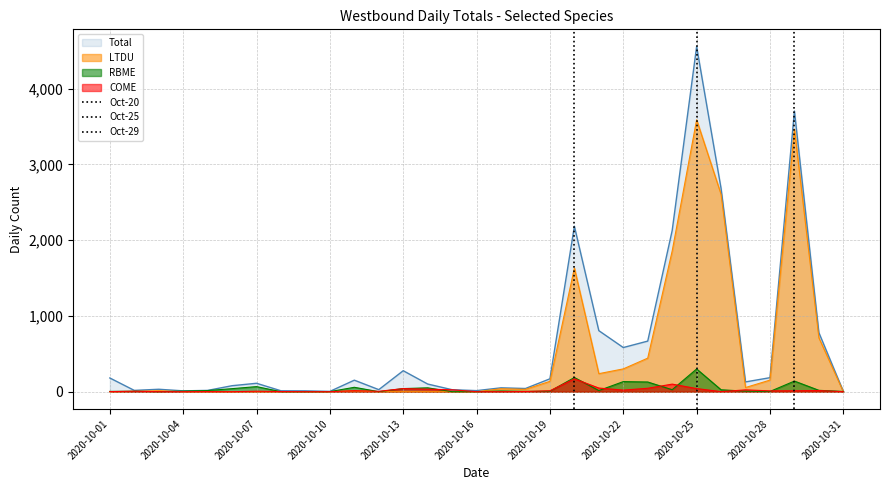

Does the chart have visible grid lines?

Yes